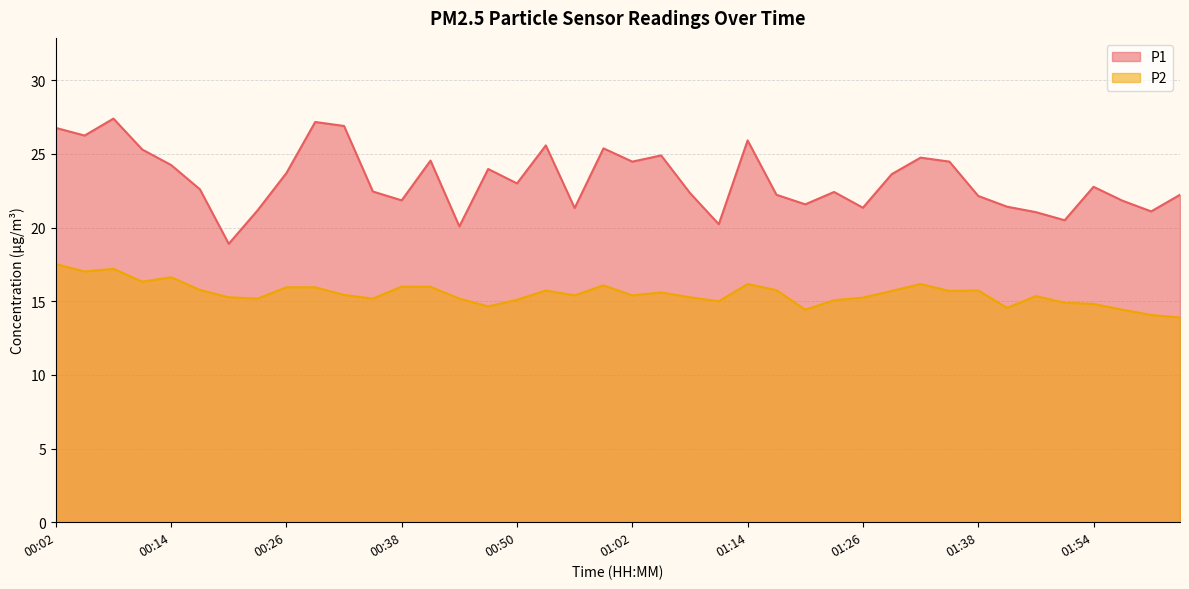

True or false: P2 has more than 0 points higher than both neighbors.

True